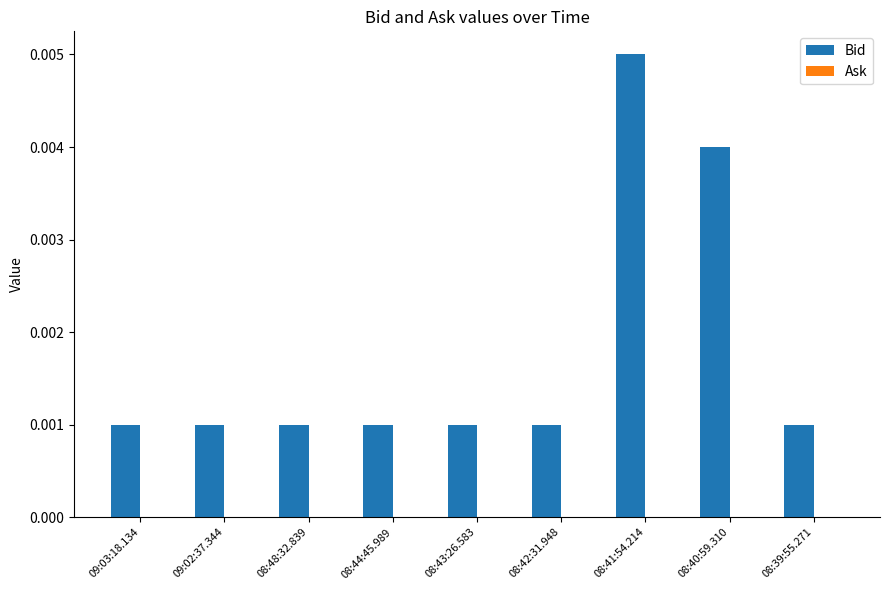

What position from the left is 08:40:59.310?

8